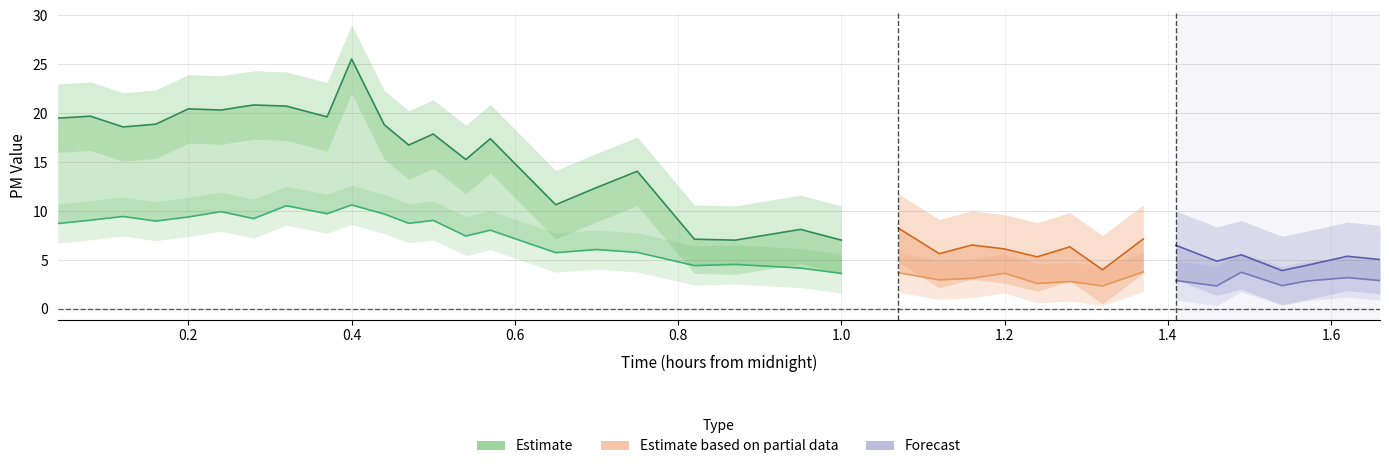

Where does the P1 series first go above 7?

00:02